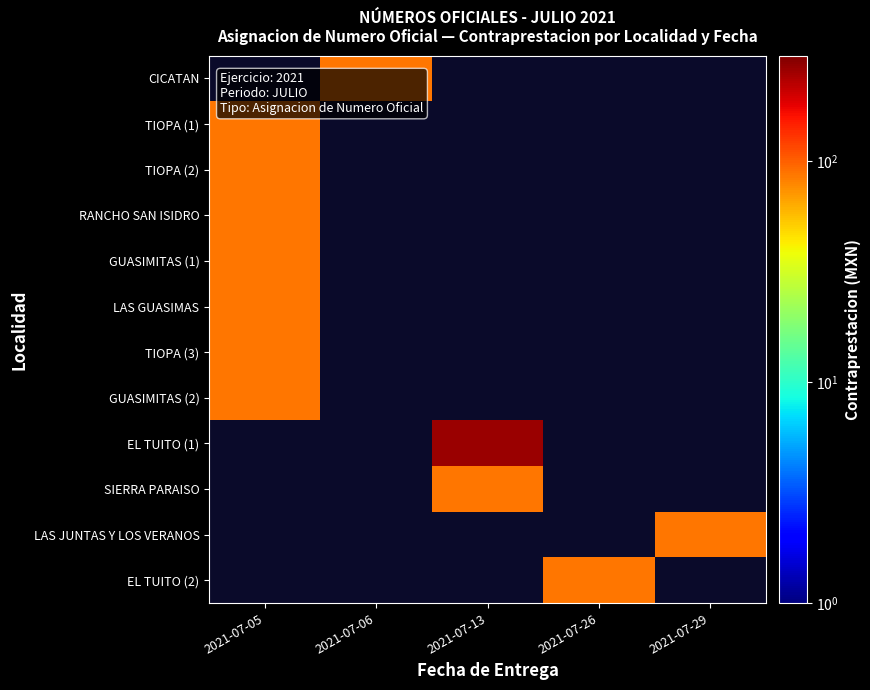

At which category does the chart reach its peak across all series?

2021-07-13